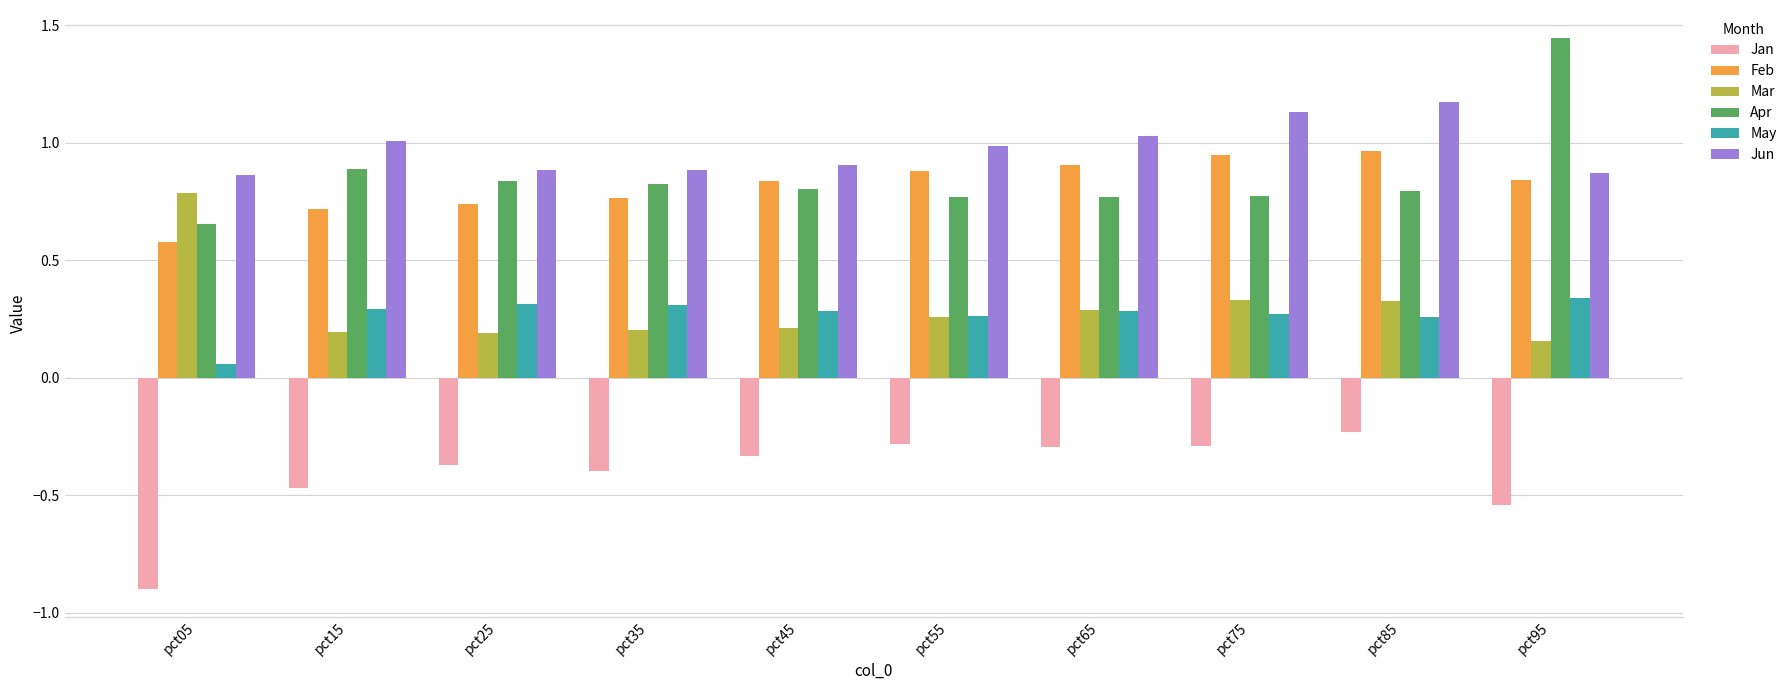

Count the number of categories in the chart.

10